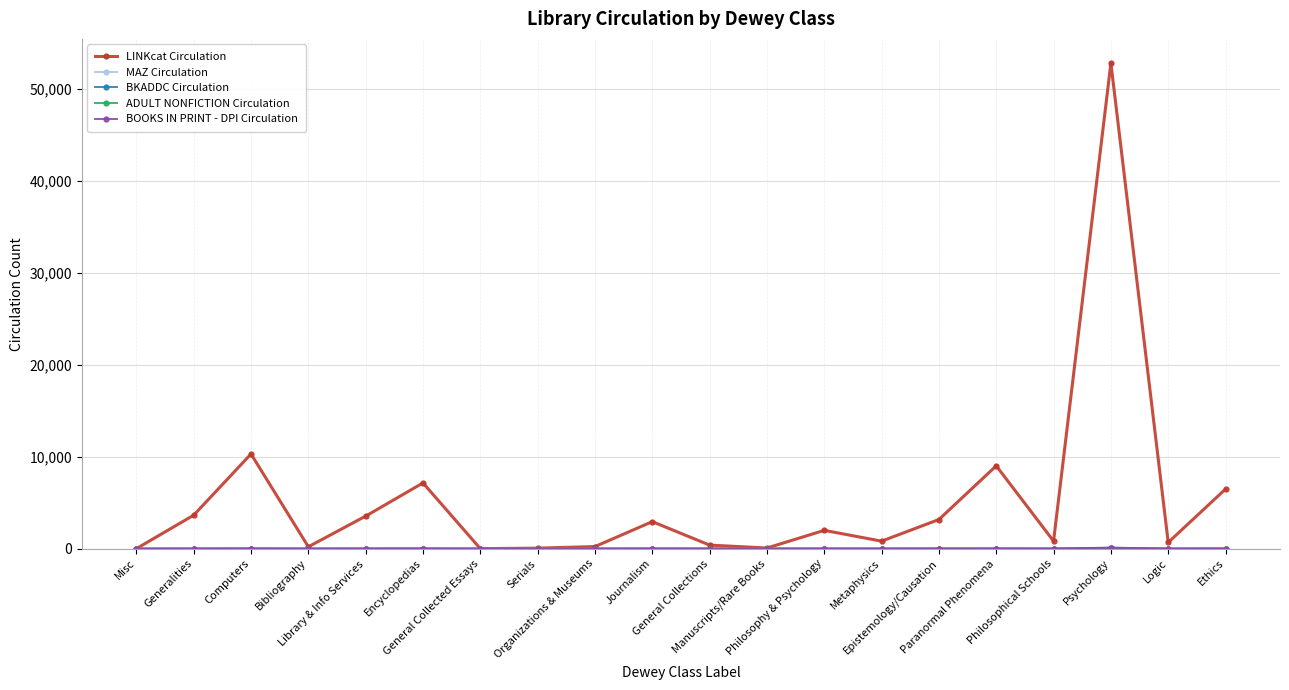

Reading left to right, transcribe all the data shown in this chart.

LINKcat Circulation: 0	3636	10297	202	3536	7147	0	52	225	2936	384	67	1987	814	3167	9008	819	52807	674	6481
MAZ Circulation: 0	2	9	0	5	10	0	0	0	5	1	0	2	0	12	8	6	115	0	13
BKADDC Circulation: 0	1	9	0	3	6	0	0	0	4	1	0	2	0	3	7	0	81	0	9
ADULT NONFICTION Circulation: 0	1	9	0	3	6	0	0	0	4	1	0	2	0	3	7	0	81	0	9
BOOKS IN PRINT - DPI Circulation: 0	2	9	0	5	10	0	0	0	4	1	0	2	0	12	8	6	103	0	12